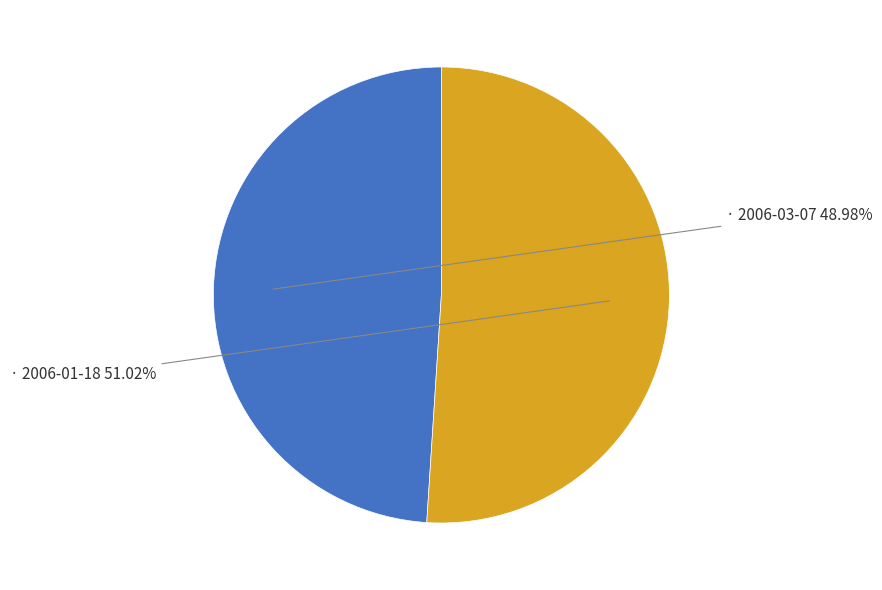

Is there a majority slice in this chart?

Yes